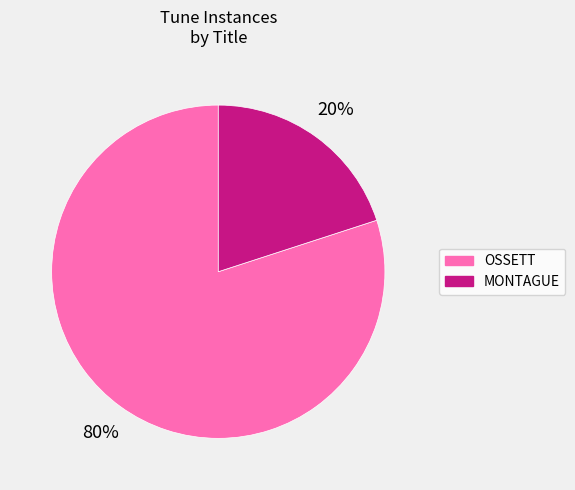

Which has a higher value, OSSETT or MONTAGUE?

OSSETT